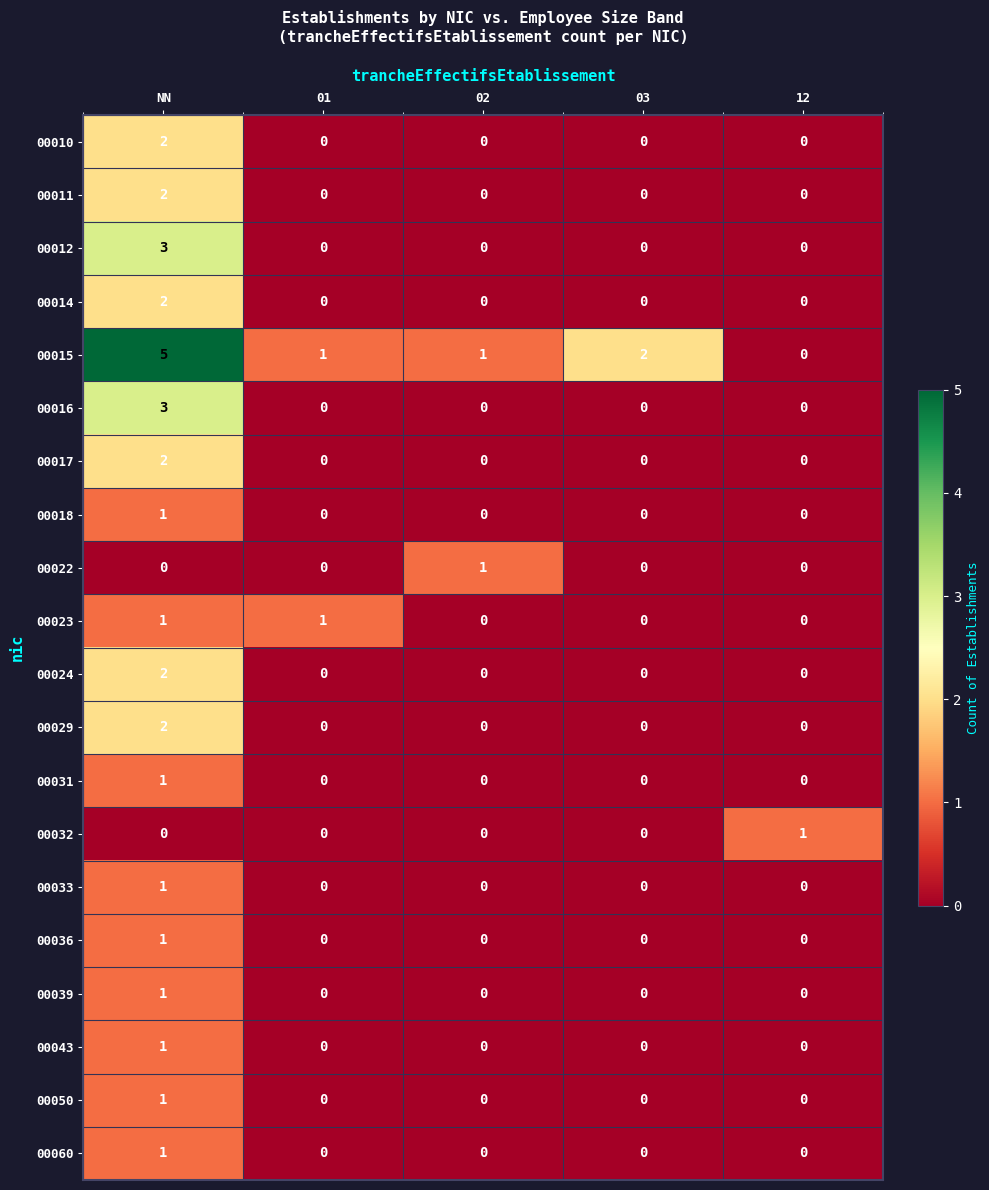

Is it true that 00043 equals 1 at NN?

True